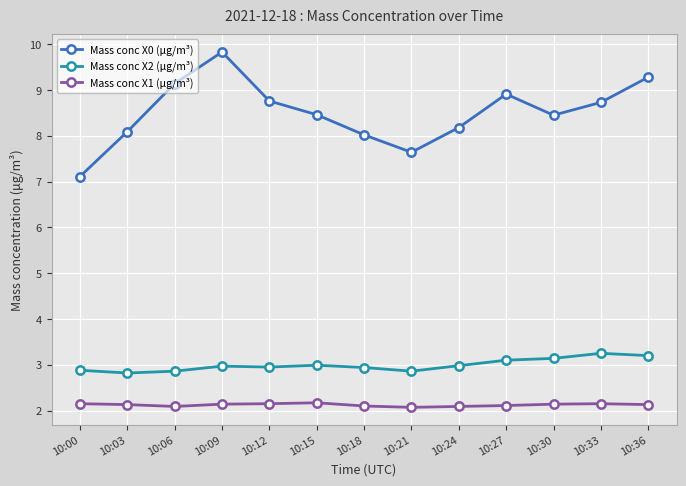

Which series changed the most between 10:00 and 10:36?

Mass conc X0 (μg/m³)